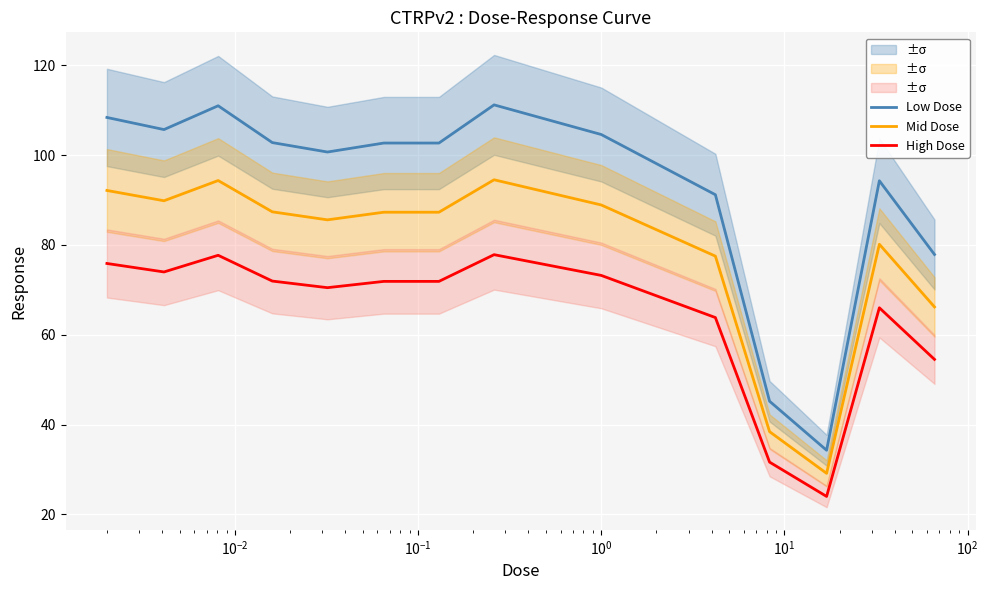

True or false: Low Dose and Mid Dose cross at least once.

False